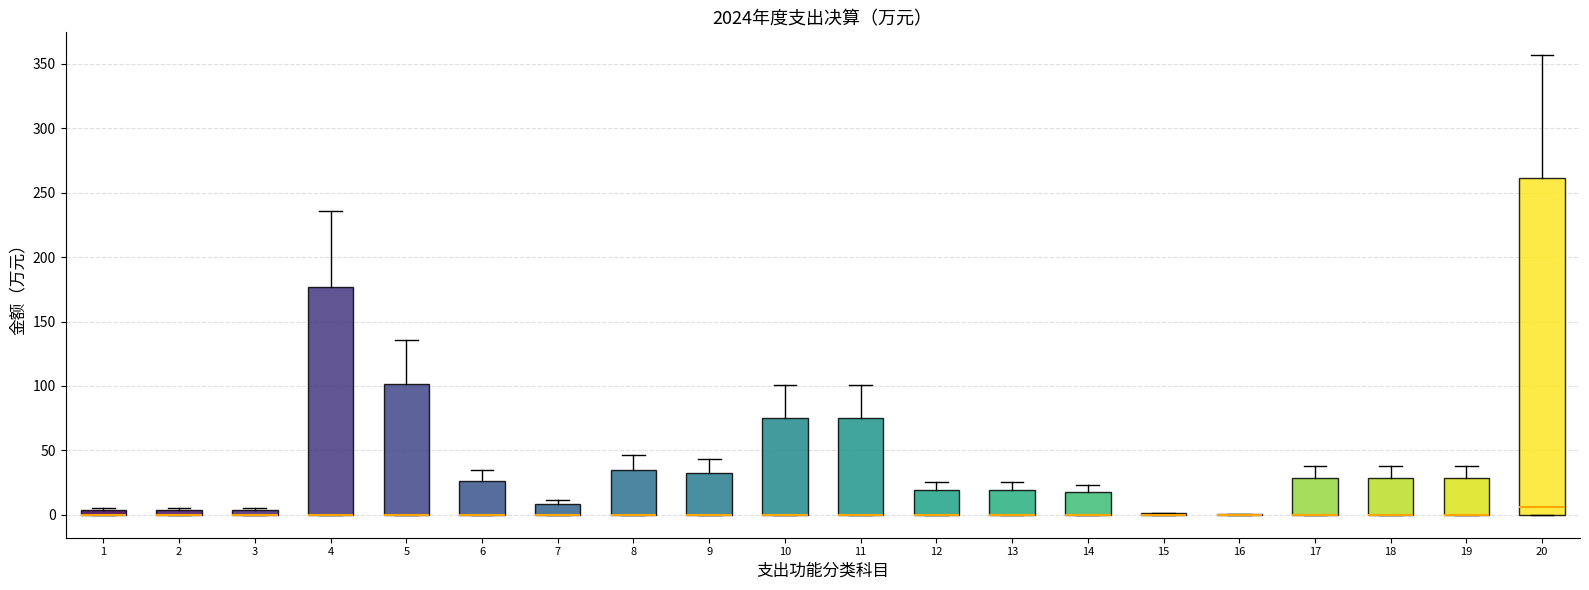

Which box is the tallest, from its lower edge to its upper edge?

20